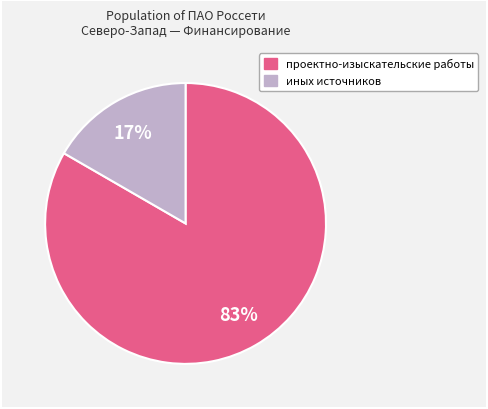

To the nearest percent, what is the average slice percentage?

50%